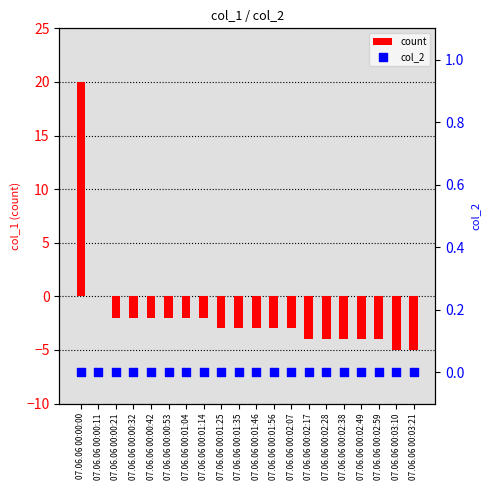

At which category is the sum across all series the highest?

07.06.06 00:00:00